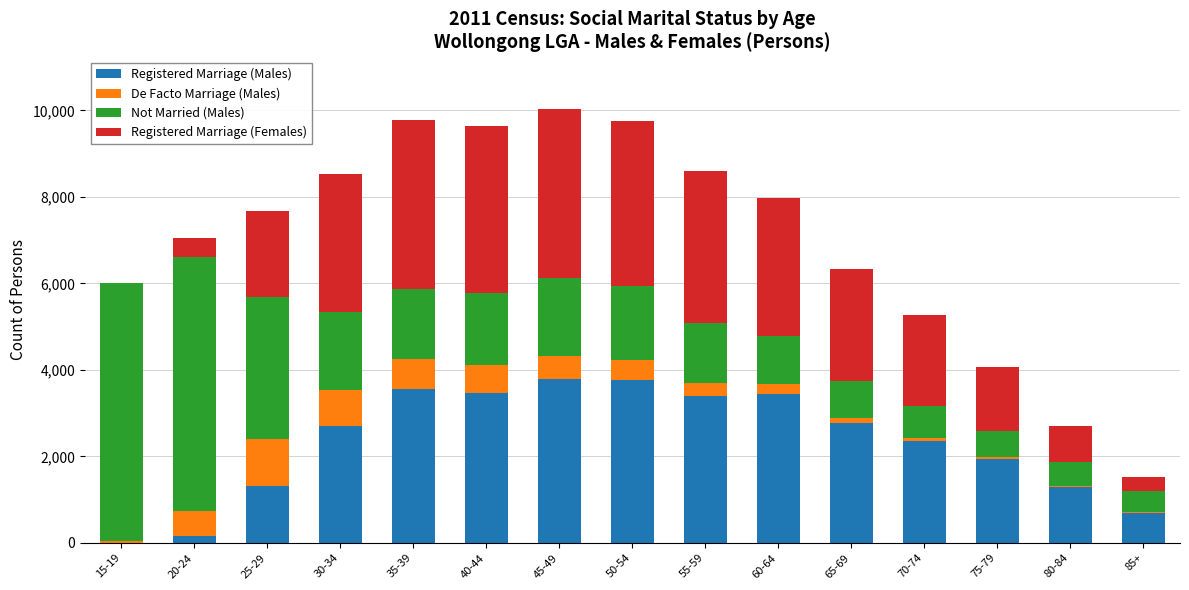

Count the number of categories in the chart.

15